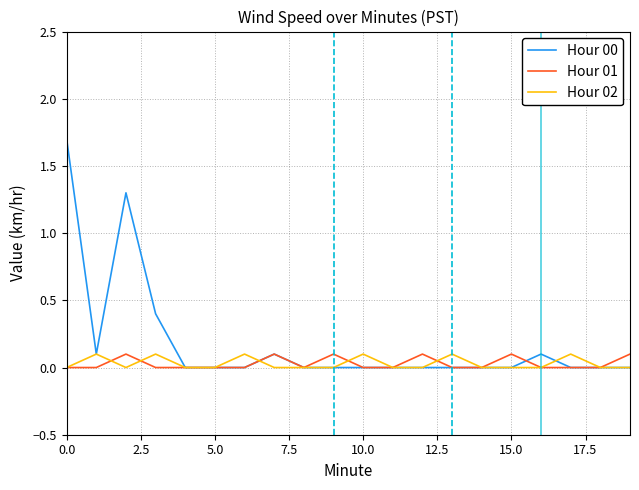

What is the difference between the maximum and minimum values in the Hour 02 series?

0.1